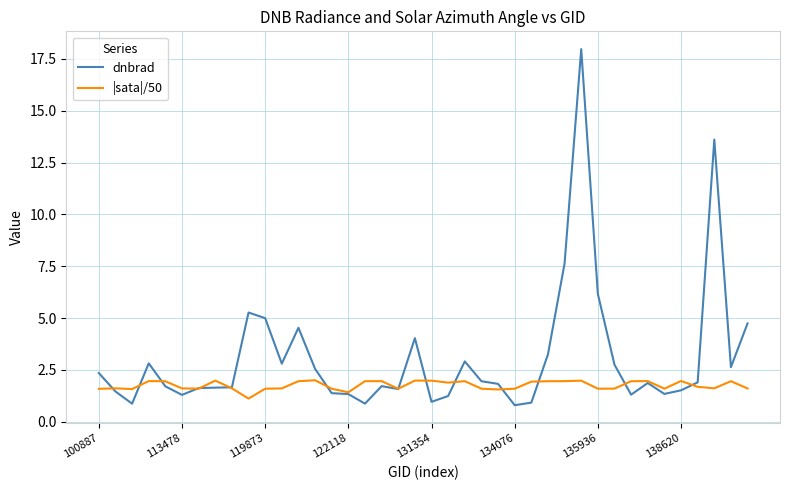

Which series has the widest spread of values?

dnbrad